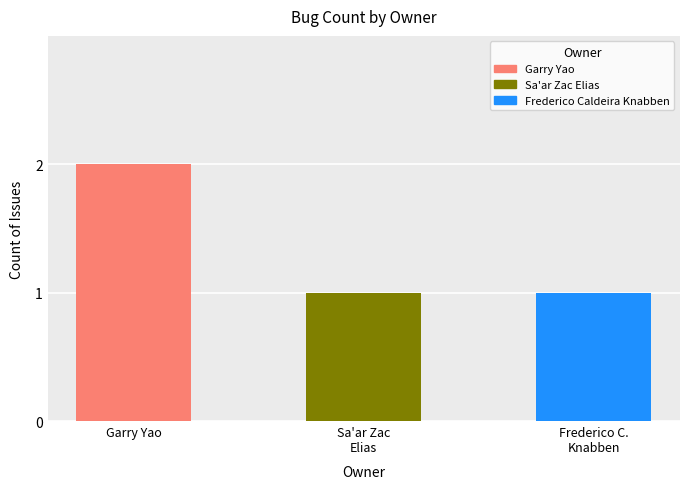

What is the sum of all values?

4